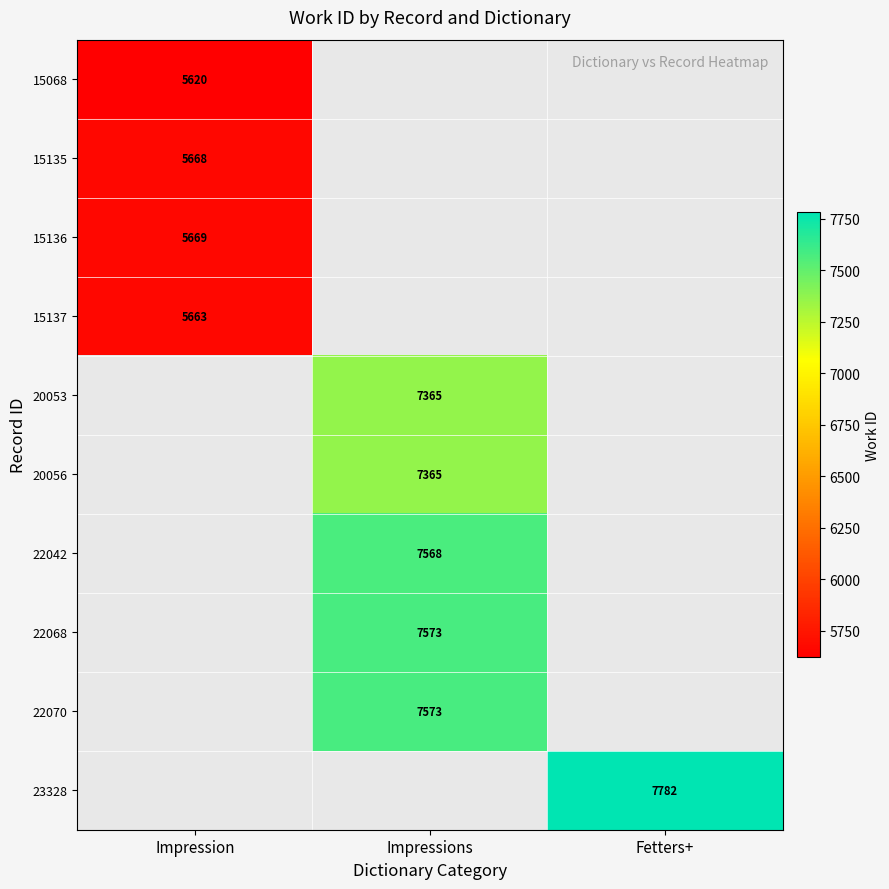

The 20053 series shows 13088 at Impressions. True or false?

False